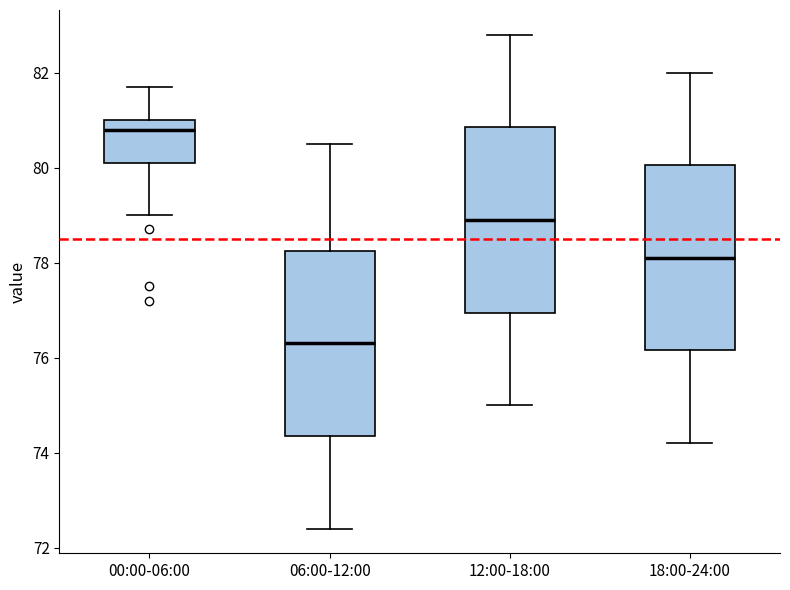

Reading left to right, read every box against the y-axis: the position of its median line, the range the box covers, and the ends of its whiskers. The values are not printed on the chart, so give them approximately, as read against the axis.

00:00-06:00: median 80.8, box 80.2 to 81.0, whiskers 79.0 to 81.8
06:00-12:00: median 76.4, box 74.4 to 78.2, whiskers 72.4 to 80.6
12:00-18:00: median 79.0, box 77.0 to 80.8, whiskers 75.0 to 82.8
18:00-24:00: median 78.2, box 76.2 to 80.0, whiskers 74.2 to 82.0